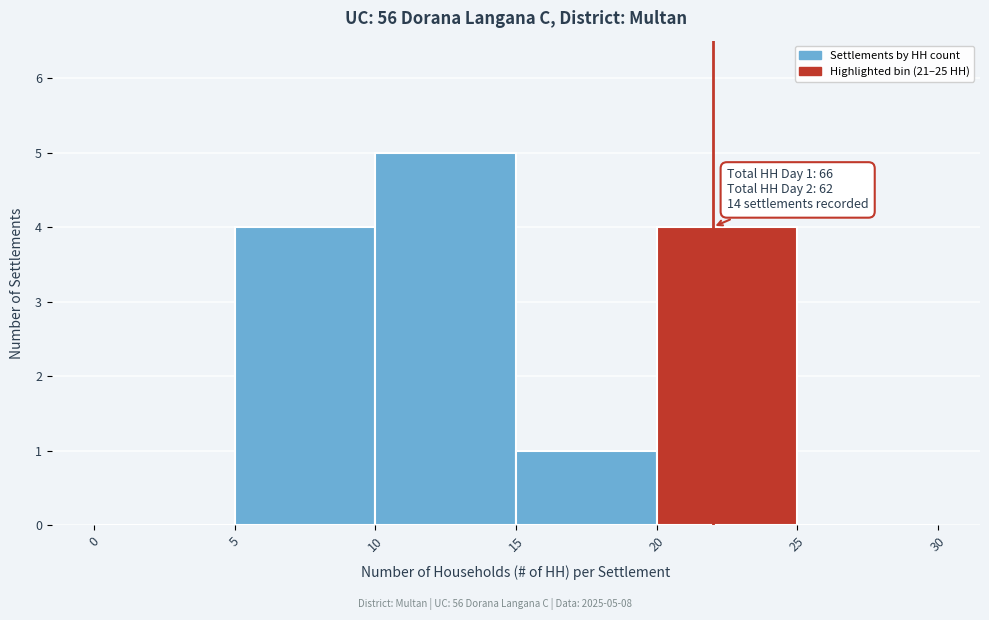

Over which range of the x-axis is the bar tallest?

10 to 15